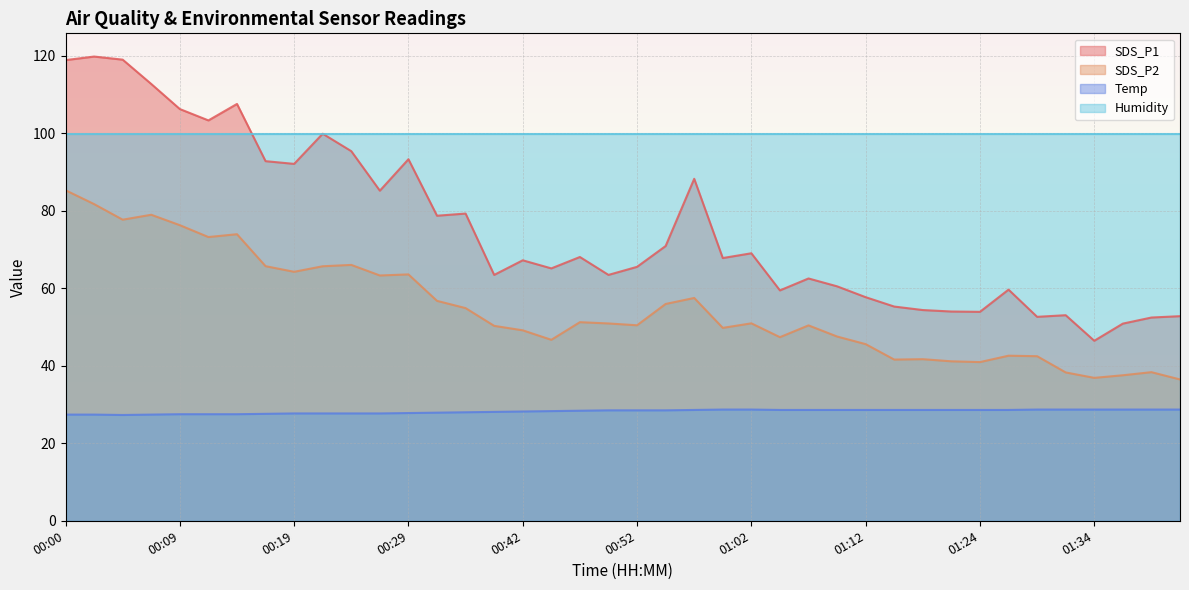

At which label does SDS_P1 first exceed 67?

00:00